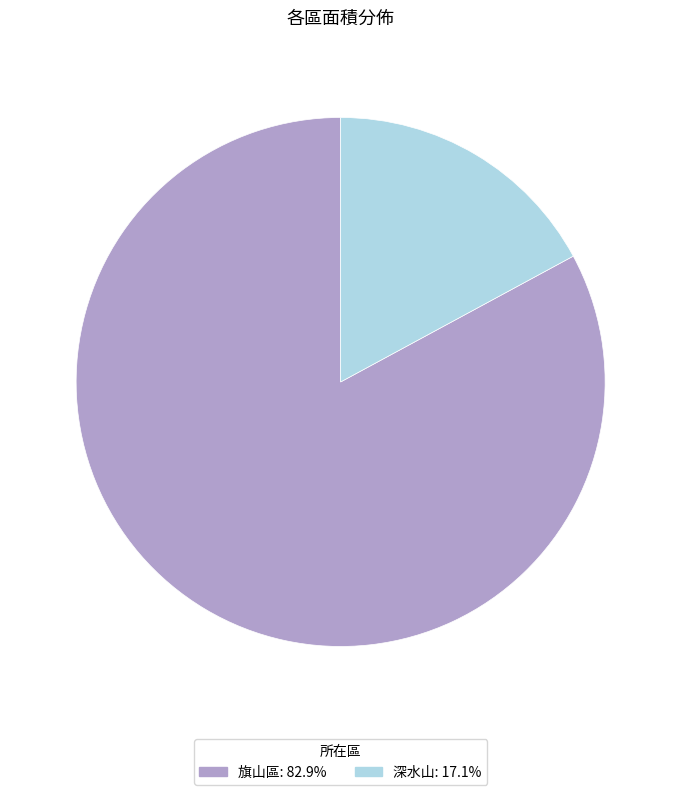

Which slice is the largest?

旗山區